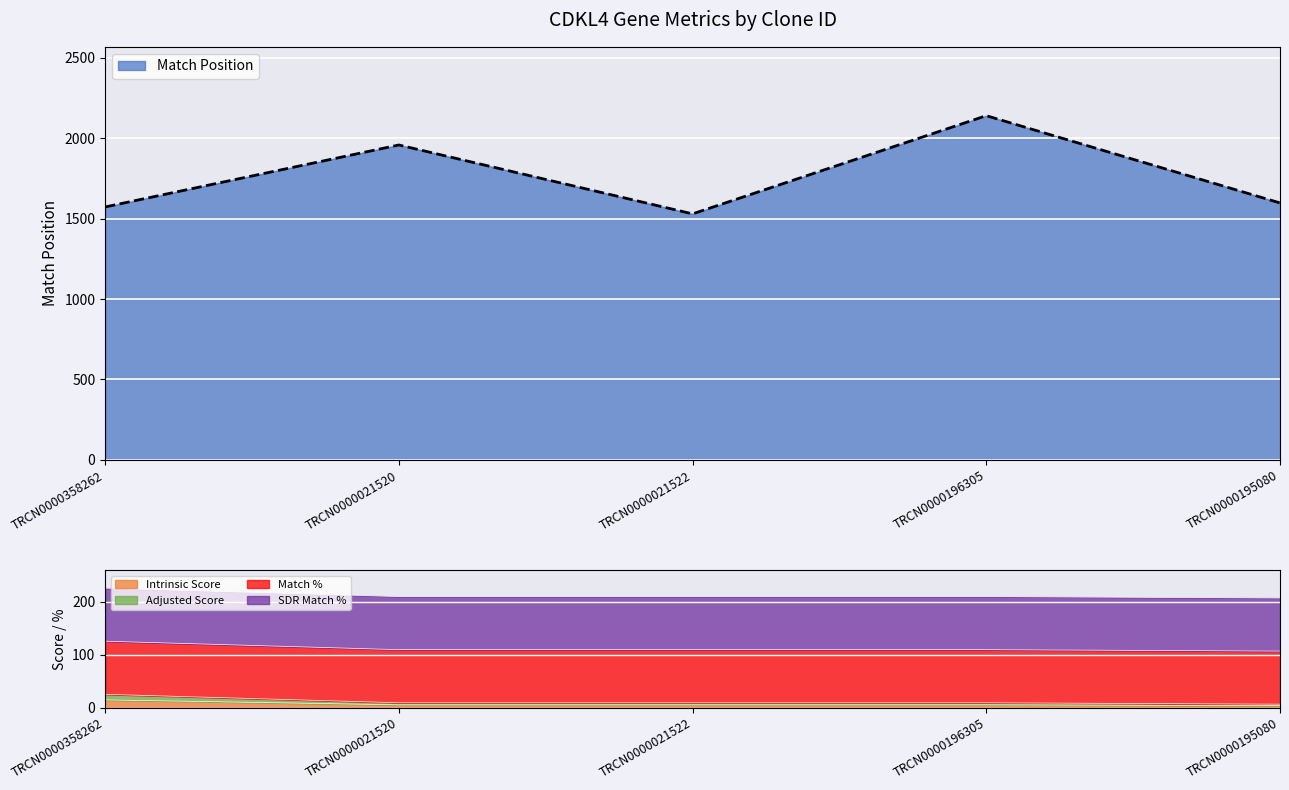

Where is Match Position nearest to the value 1834?

TRCN0000021520